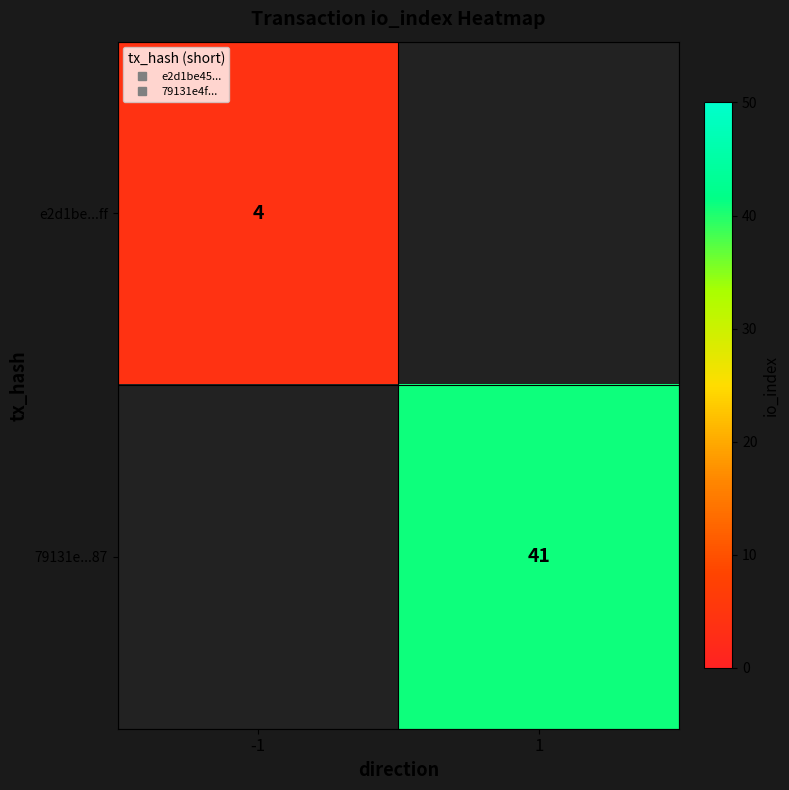

Read the e2d1be...ff value at -1.

4.0